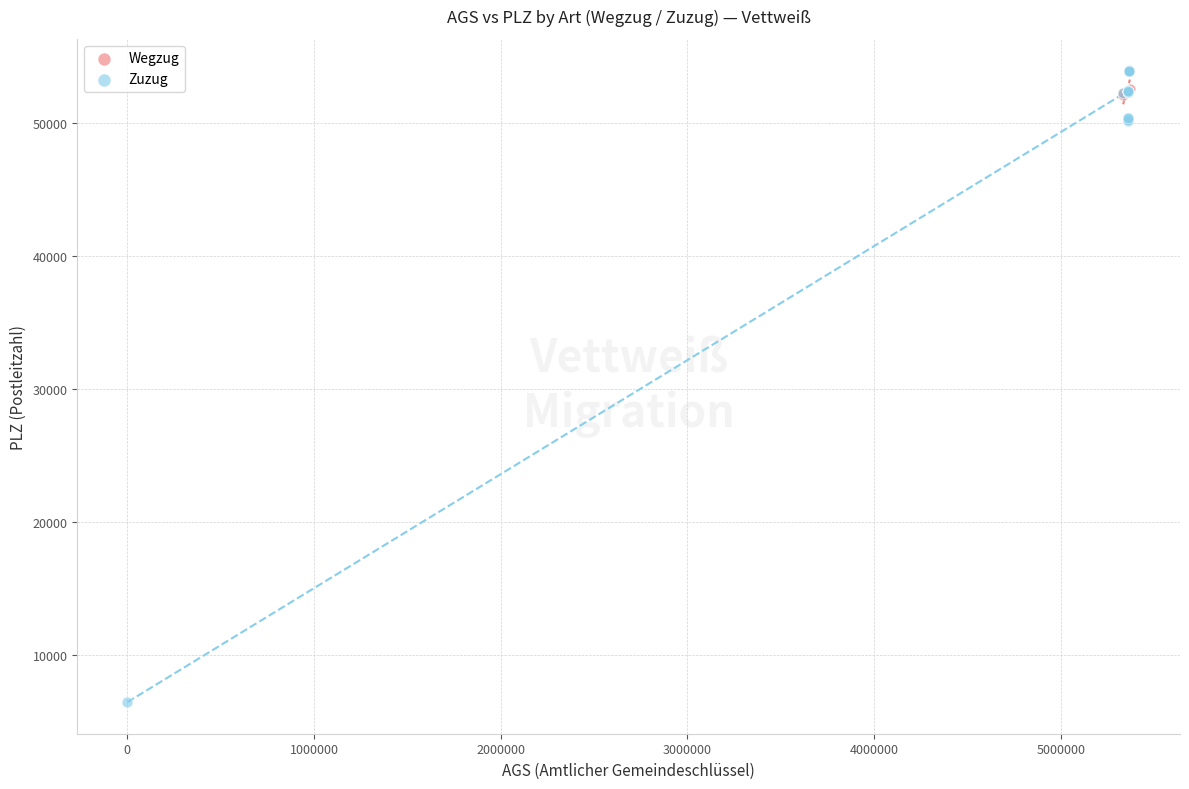

What are all the series names shown in the legend?

Wegzug, Zuzug